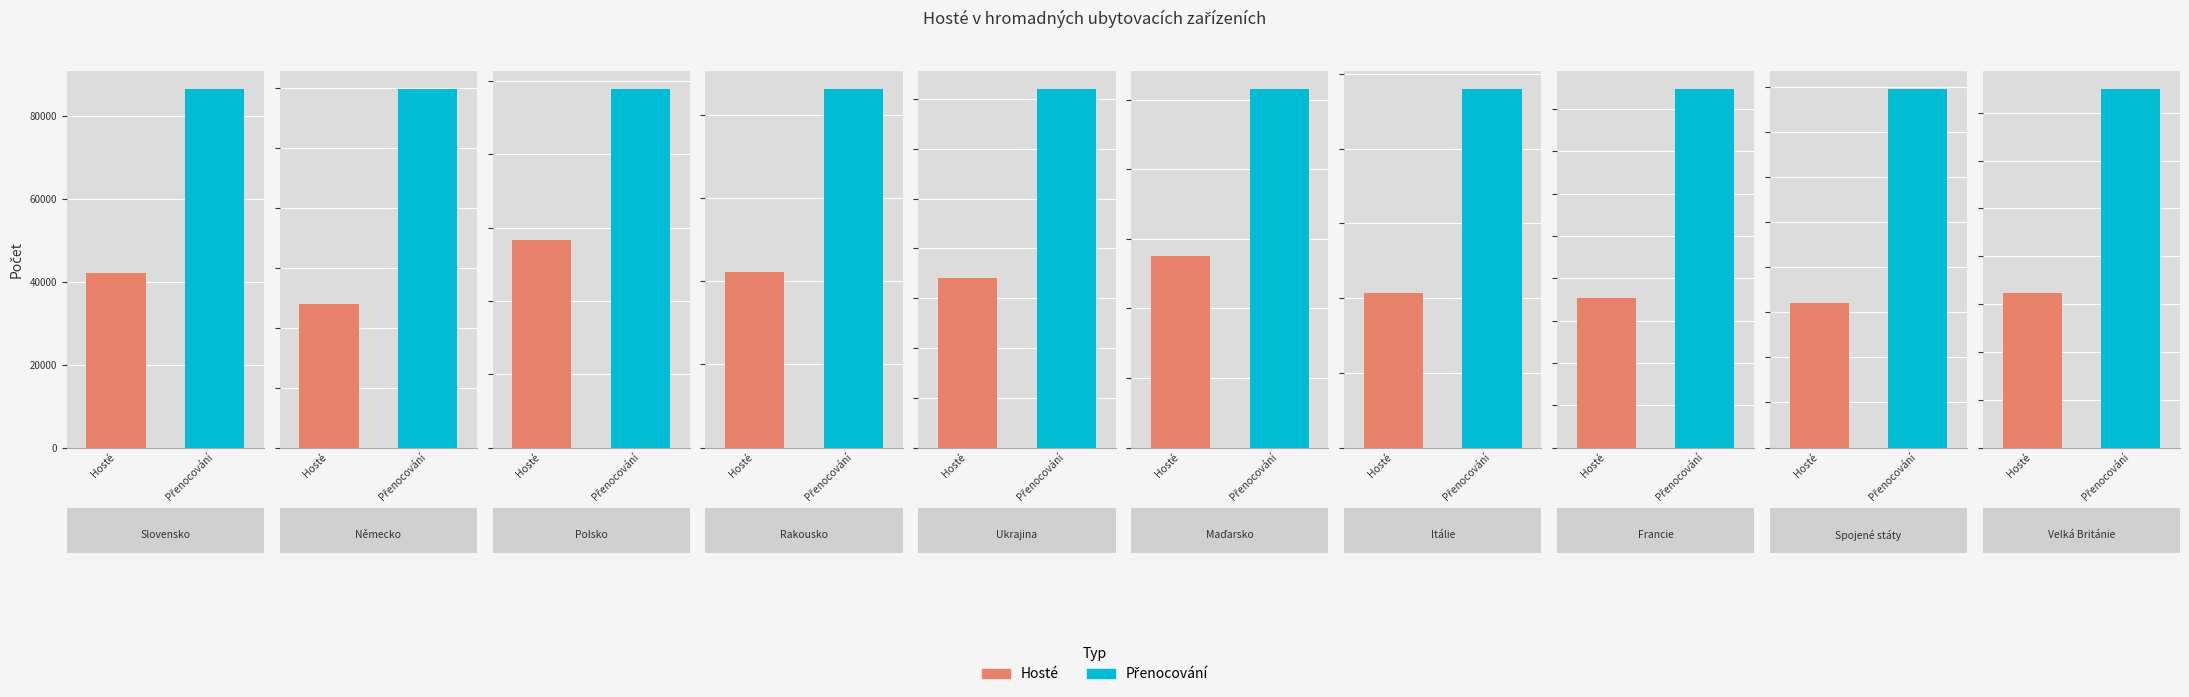

The value of Přenocování at Německo is 29908. True or false?

True